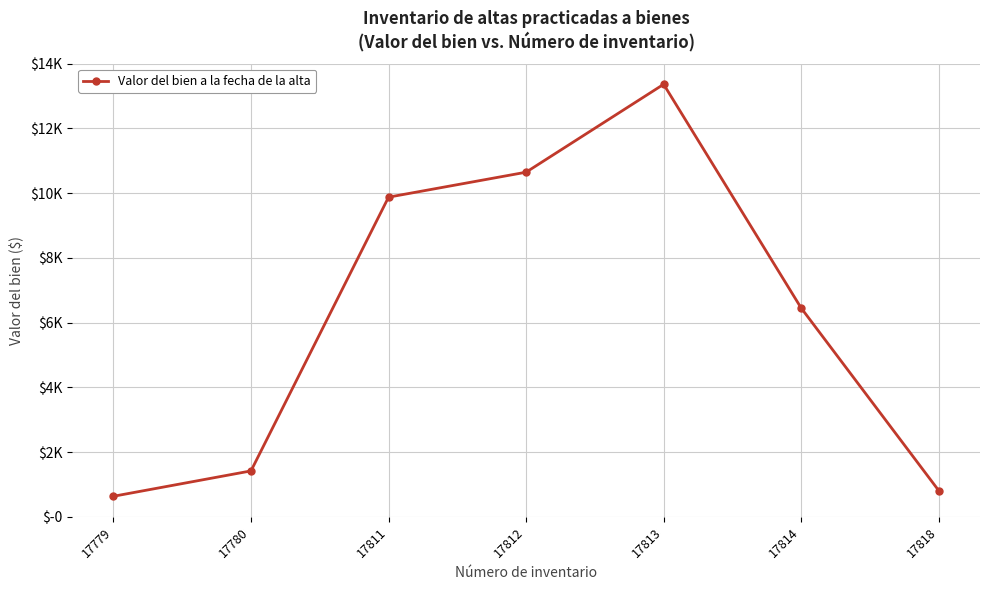

Approximately how many times larger is the value at 17779 compared to 17811?

0.1